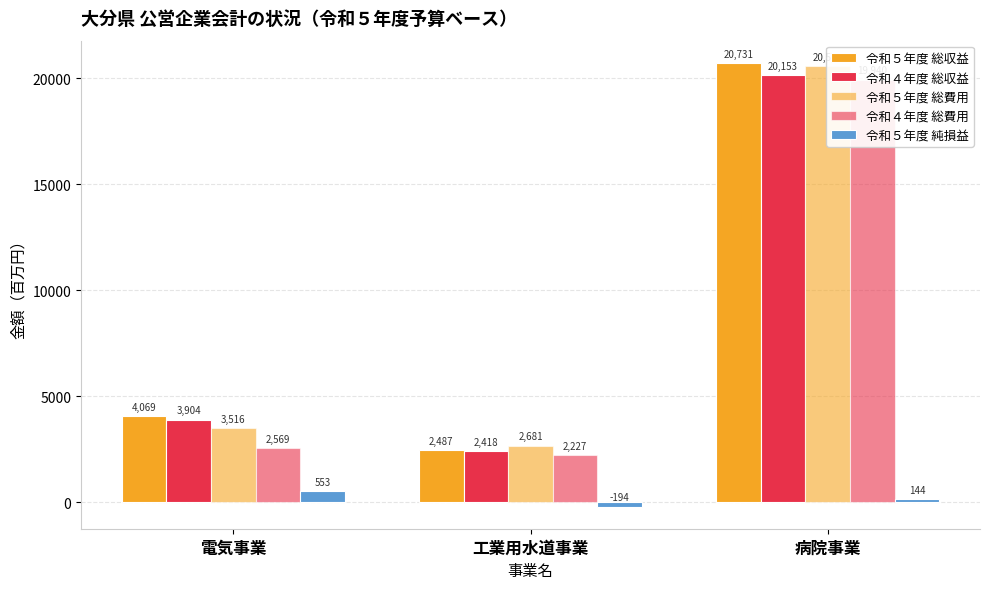

Reading left to right, extract all data points from this chart.

令和５年度 総収益: 電気事業=4069	工業用水道事業=2487	病院事業=20731
令和４年度 総収益: 電気事業=3904	工業用水道事業=2418	病院事業=20153
令和５年度 総費用: 電気事業=3516	工業用水道事業=2681	病院事業=20587
令和４年度 総費用: 電気事業=2569	工業用水道事業=2227	病院事業=19940
令和５年度 純損益: 電気事業=553	工業用水道事業=-194	病院事業=144